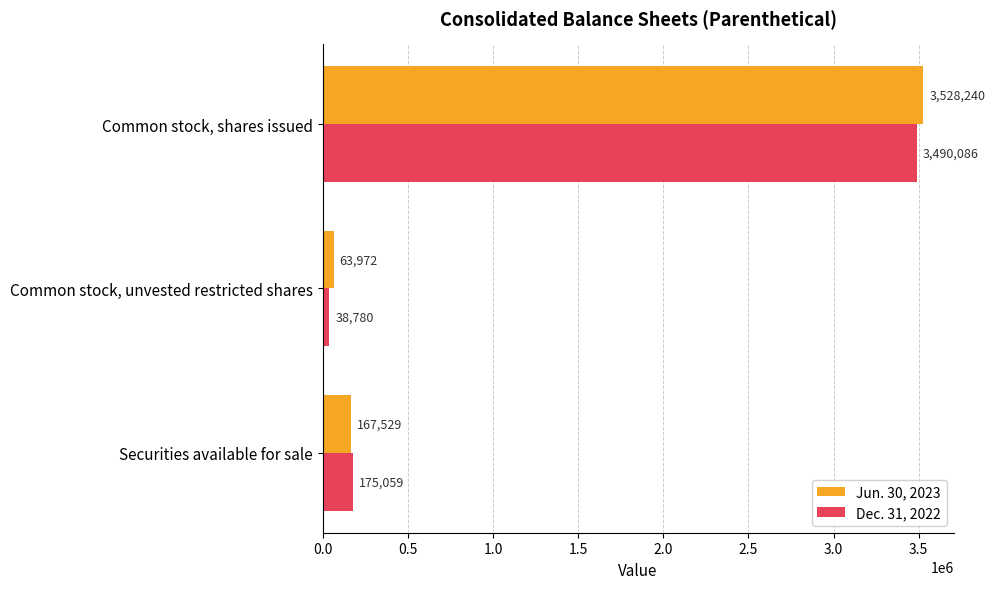

Which series changed the most between Common stock, unvested restricted shares and Common stock, shares issued?

Jun. 30, 2023